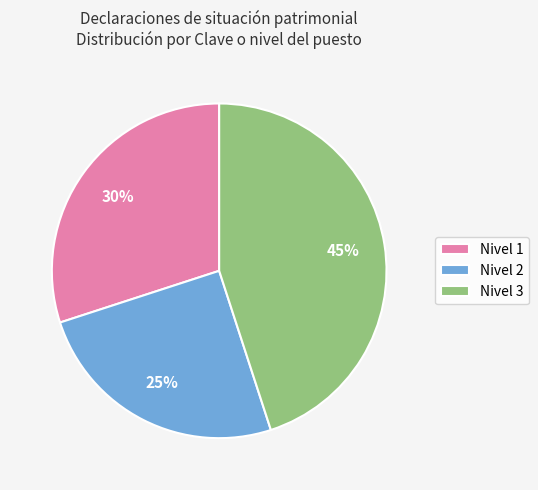

Do Nivel 2 and Nivel 3 together represent more than half of the pie?

Yes